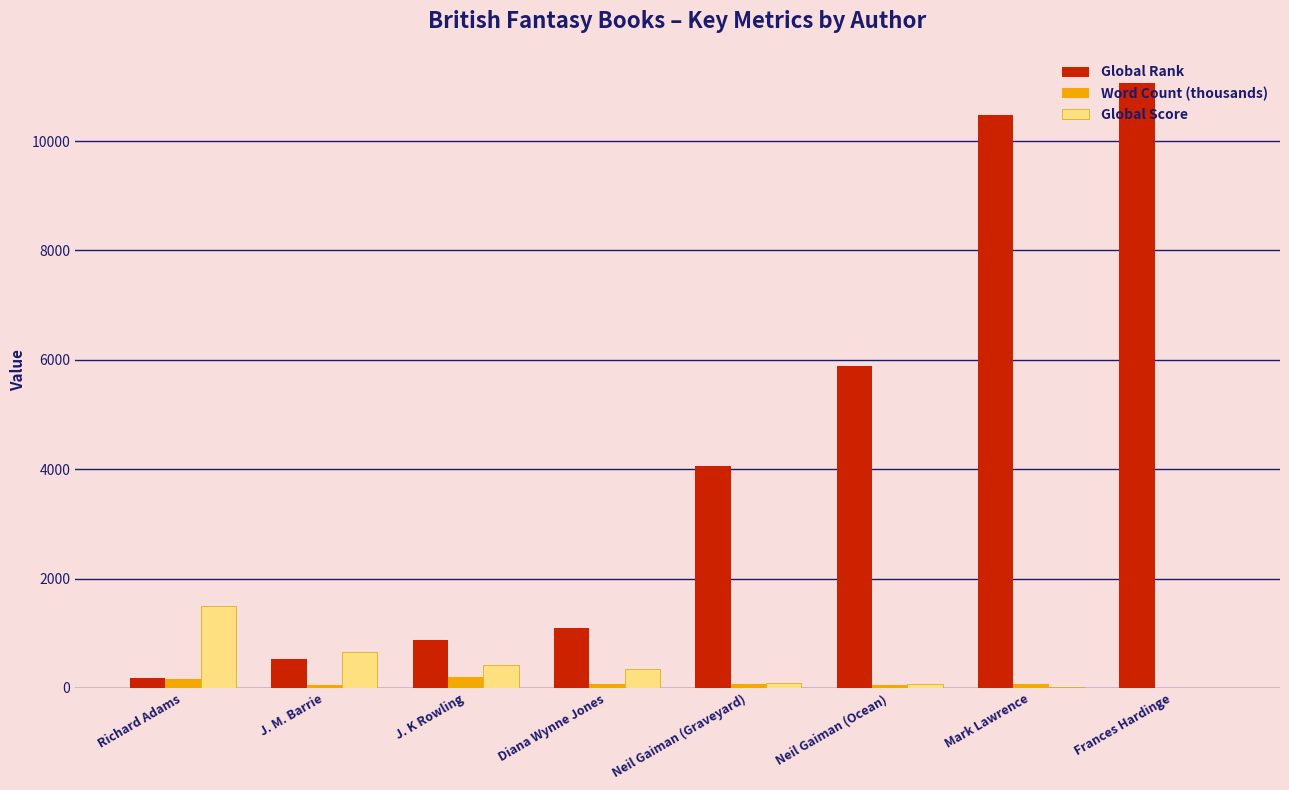

What is the sum of the Word Count (thousands) values at Neil Gaiman (Graveyard) and Diana Wynne Jones?

135.8